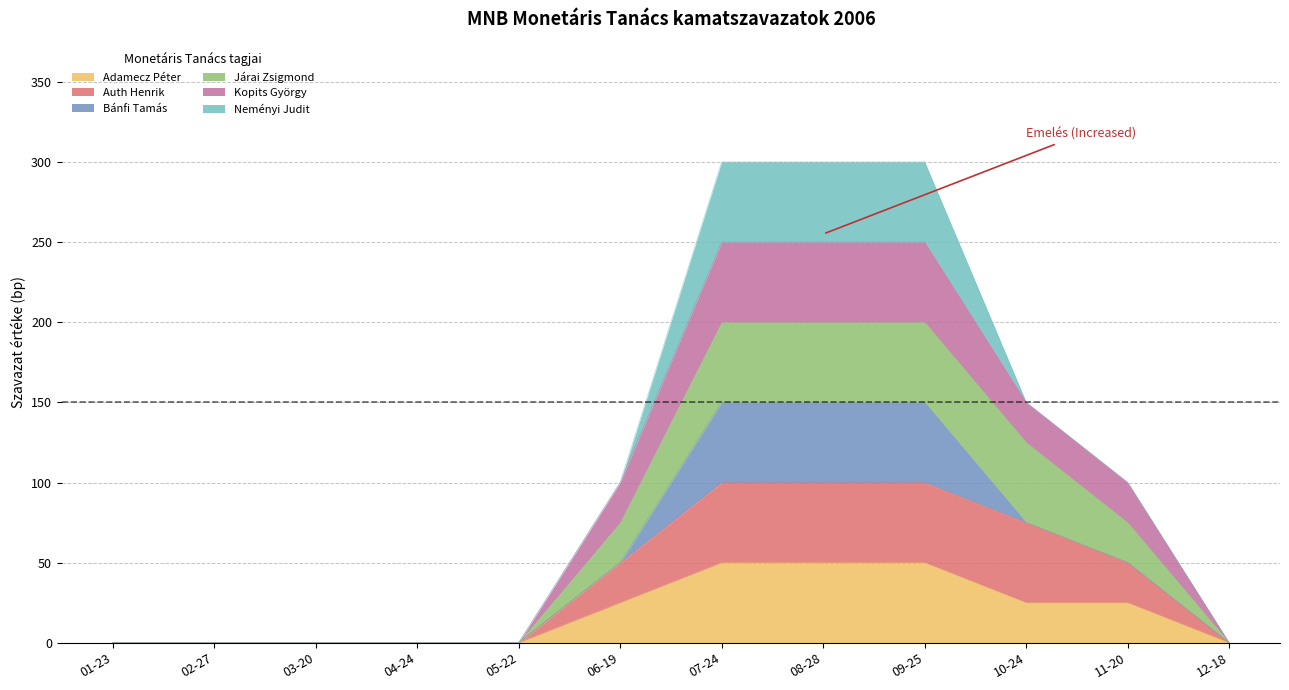

Does the chart display data point markers on the line(s)?

No